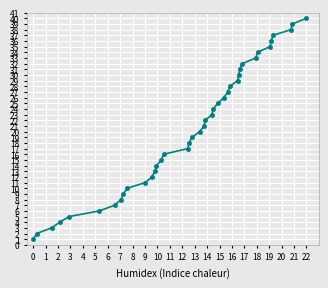

What is the sum of all values?

820